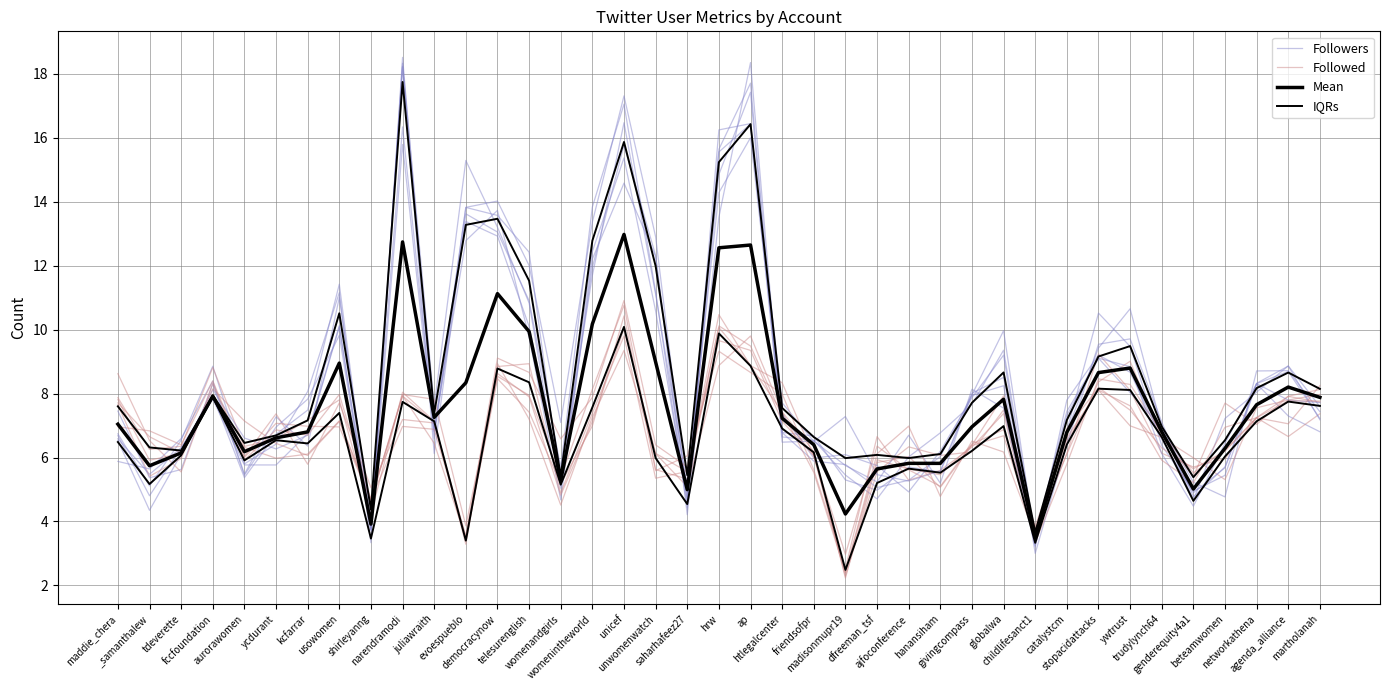

At which category does the chart reach its minimum across all series?

madisonmupr19